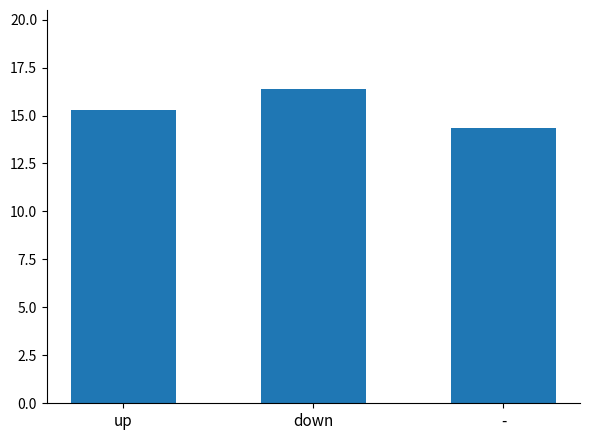

What is the sum of all values?

46.0